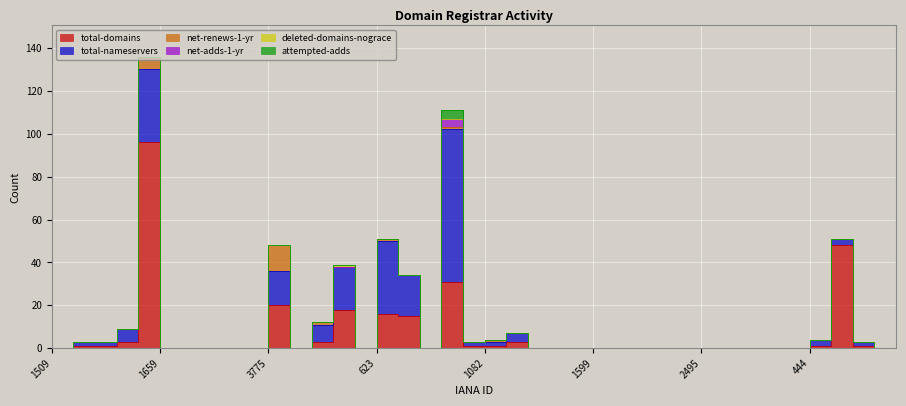

How many data points does each series have?

40